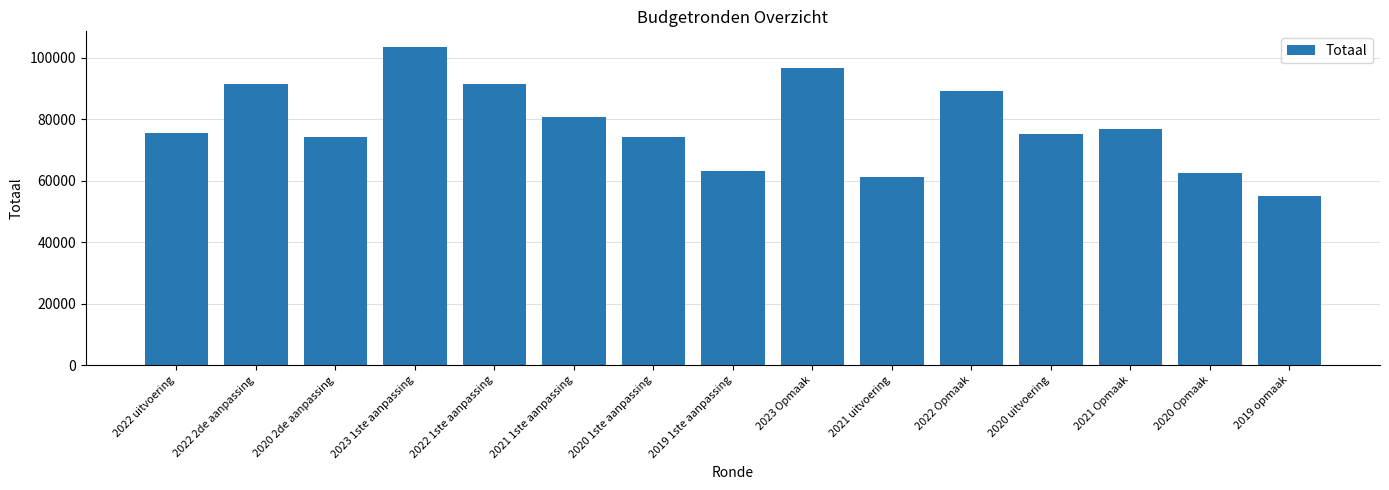

What is the sum of the values at 2020 Opmaak and 2021 Opmaak?

139414